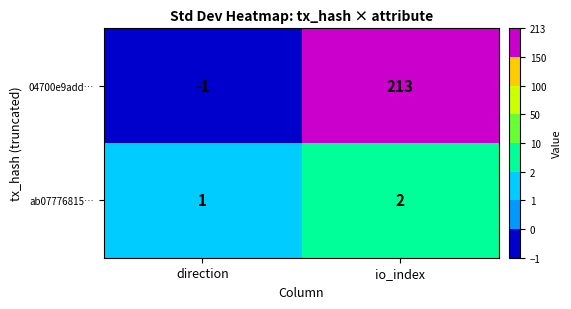

Where is 04700e9add… nearest to the value 106?

direction